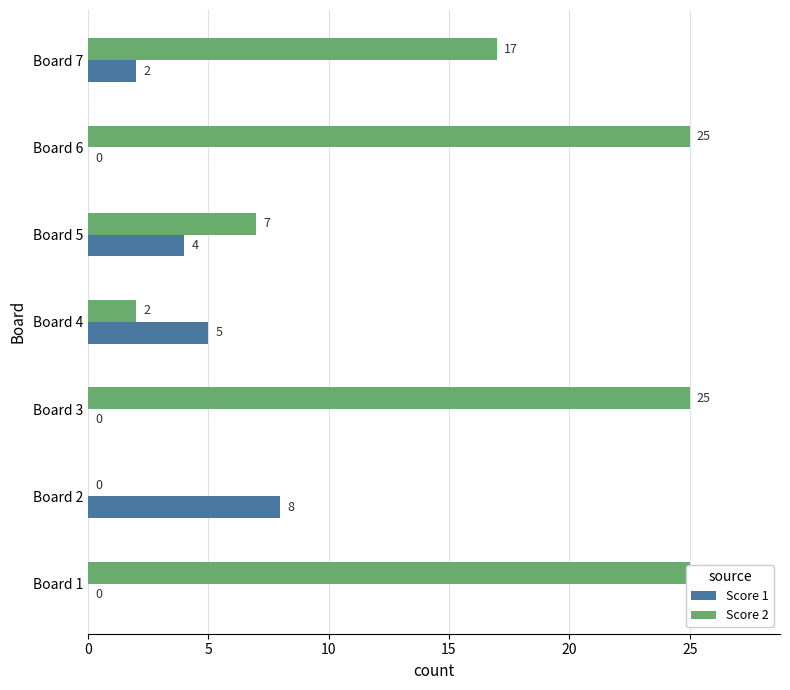

What are all the series names shown in the legend?

Score 1, Score 2